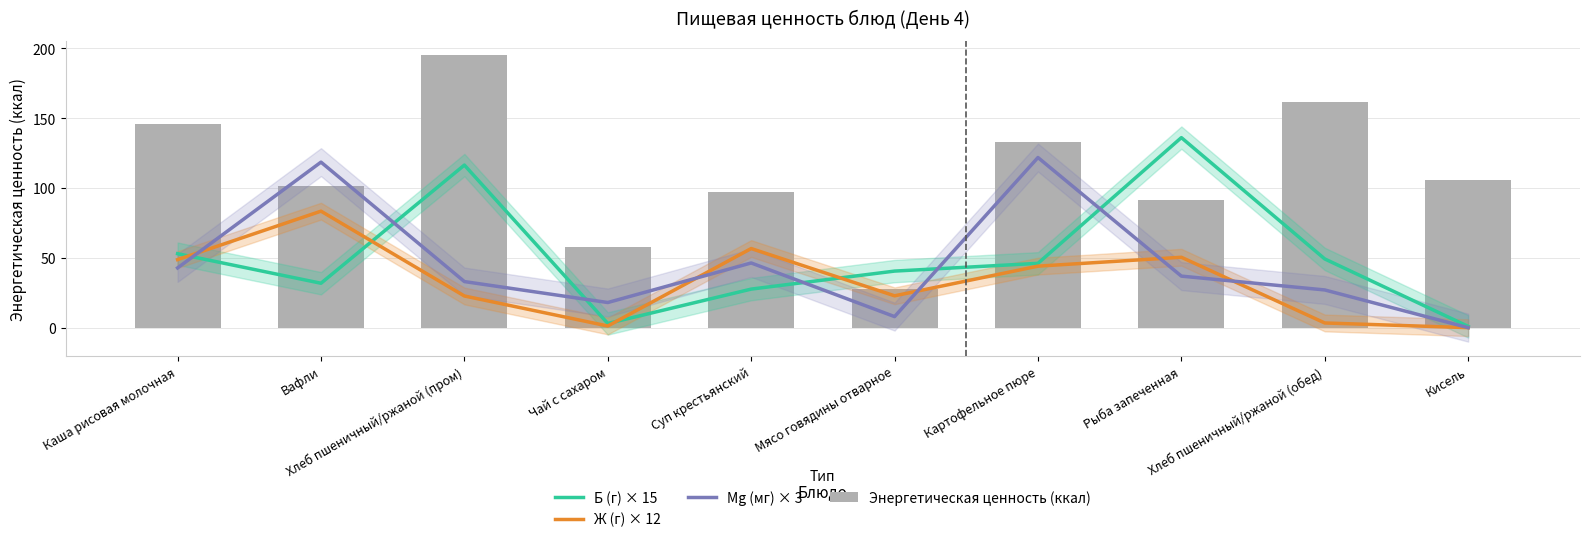

What is the label of the 5th bar from the right?

Мясо говядины отварное